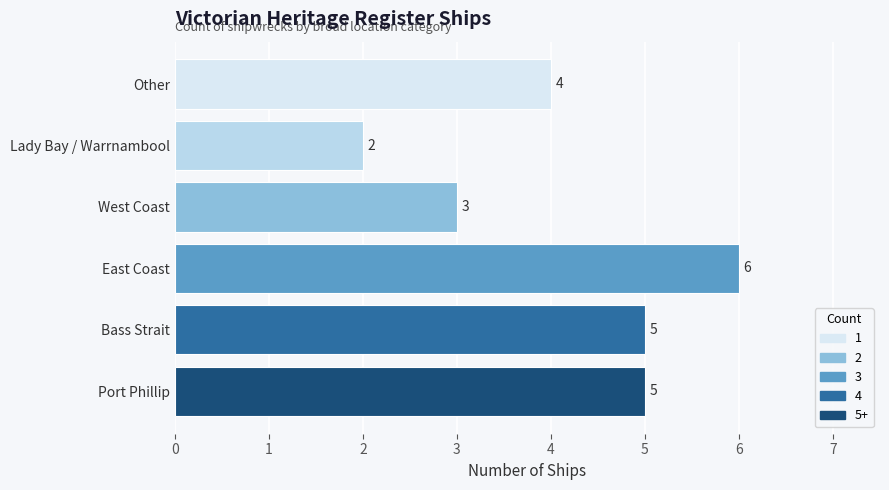

Does the chart contain stacked bars?

No